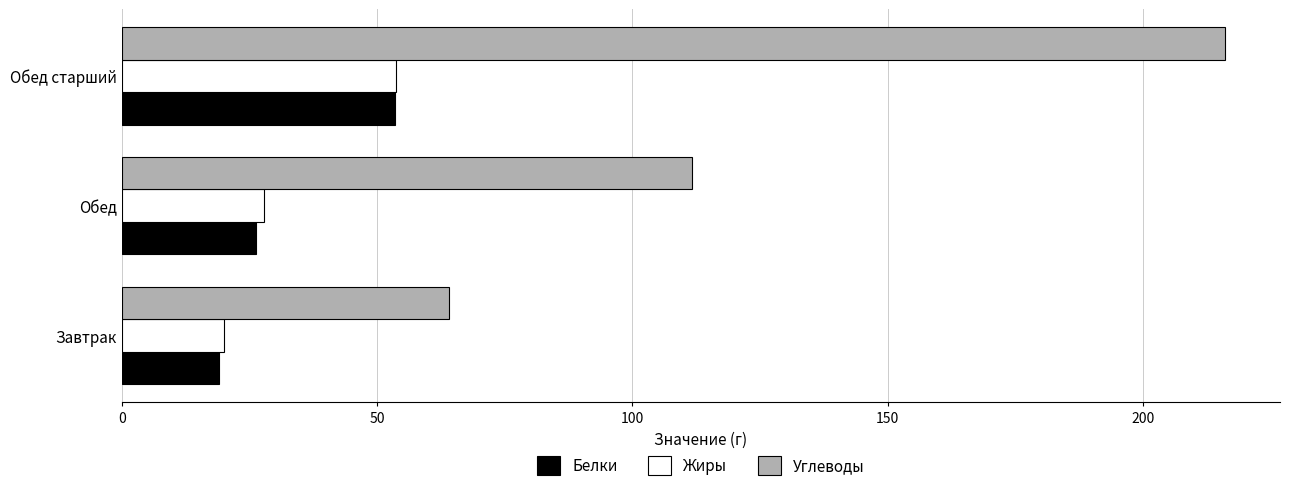

At which label is Жиры closest to 36?

Обед